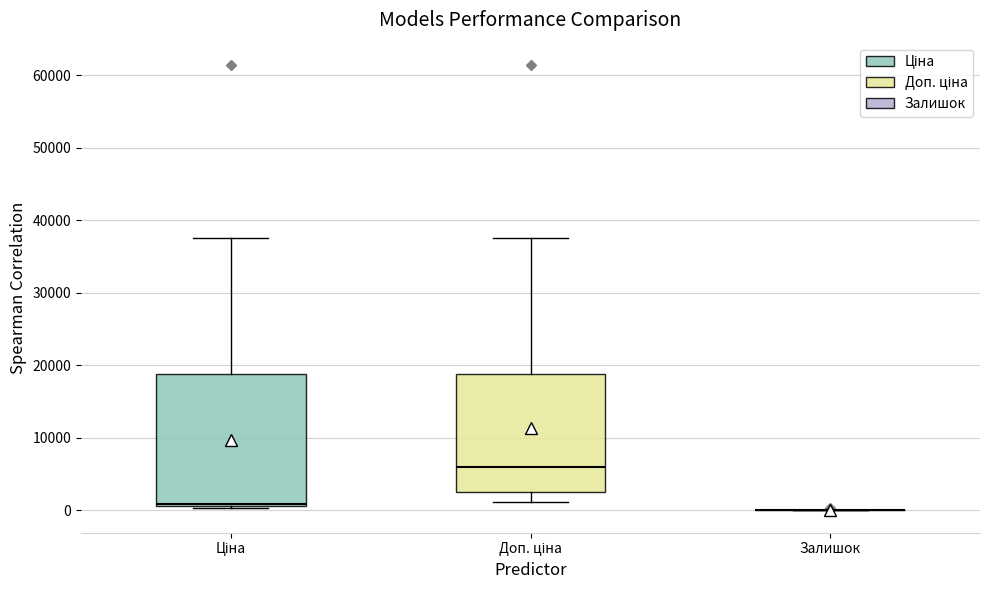

Where does the median line of the box for Доп. ціна sit on the y-axis? The values are not printed on the chart, so give them approximately, as read against the axis.

6000